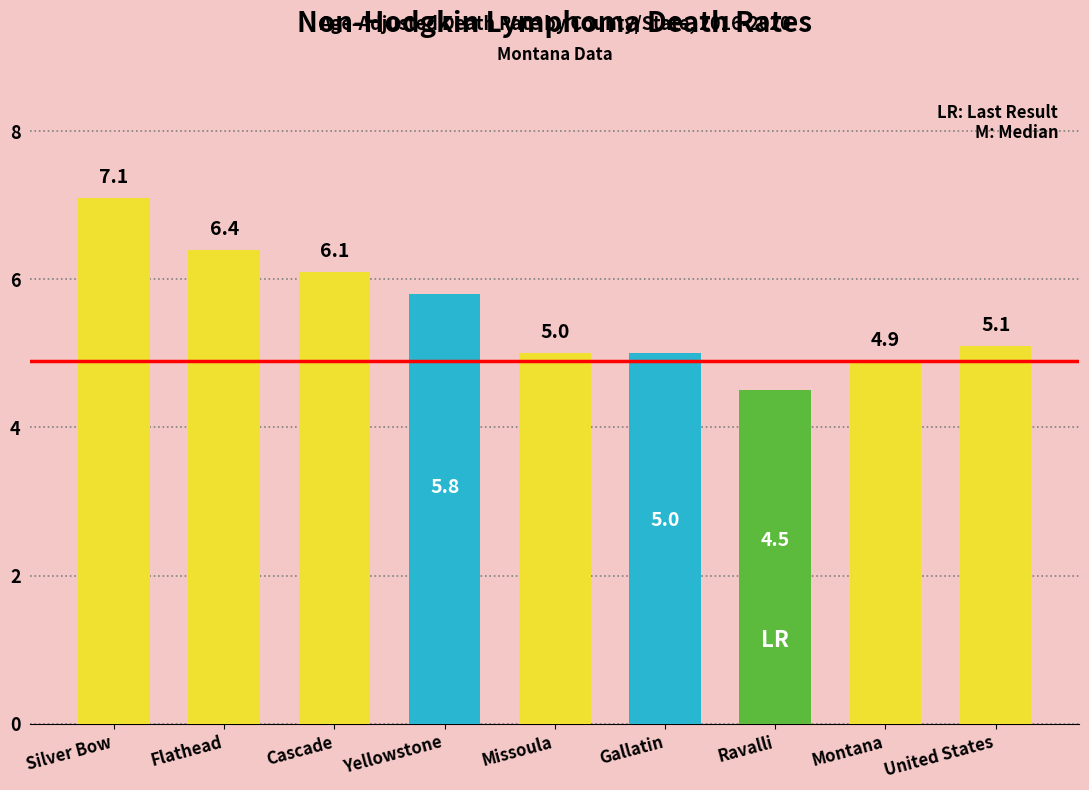

Rank the categories by value from highest to lowest.

Silver Bow, Flathead, Cascade, Yellowstone, United States, Missoula, Gallatin, Montana, Ravalli